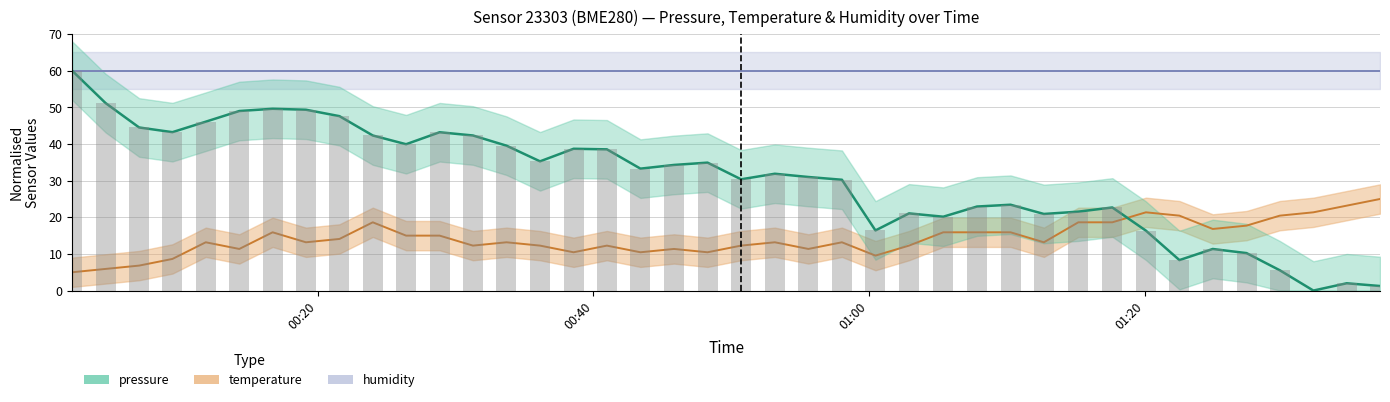

How many values in the temperature series exceed 13?

24